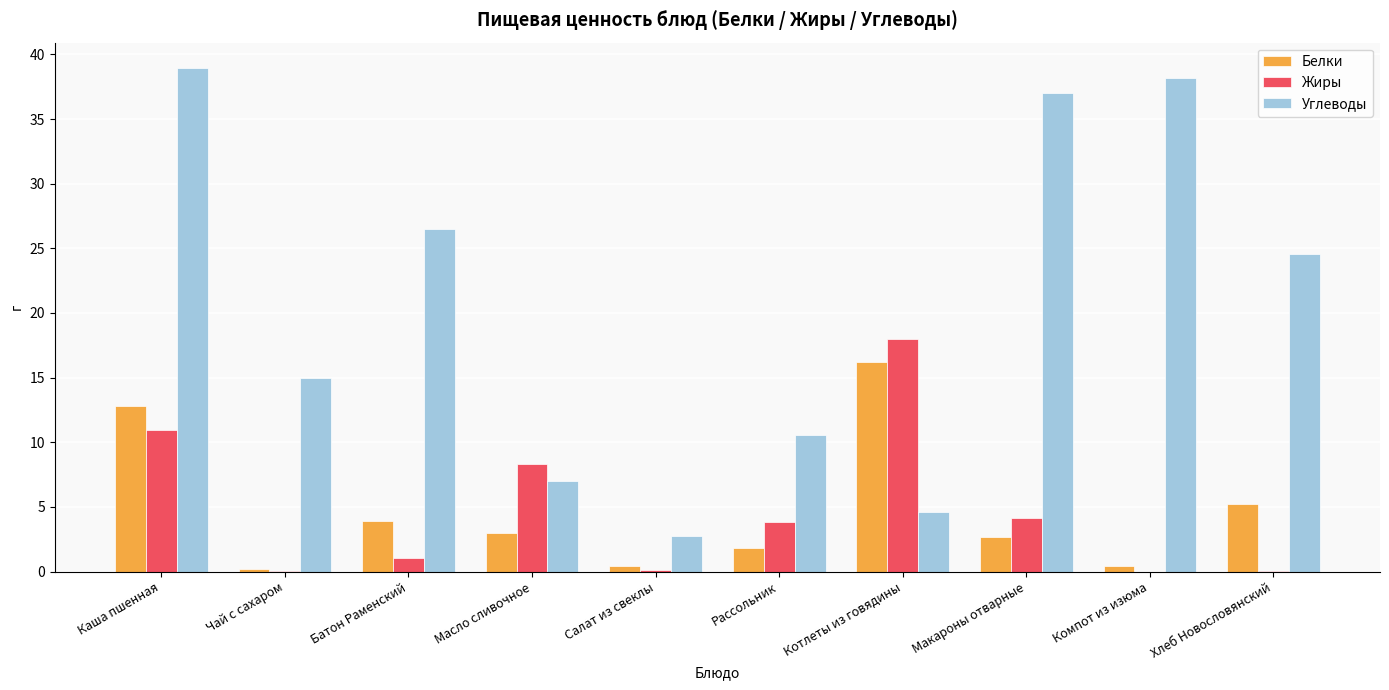

At which label does Белки reach its peak?

Котлеты из говядины